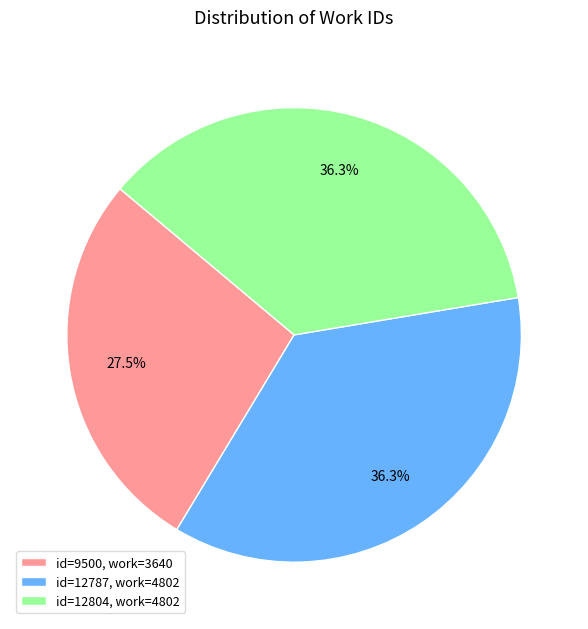

Does id=12787, work=4802 account for over 50% of the chart?

No